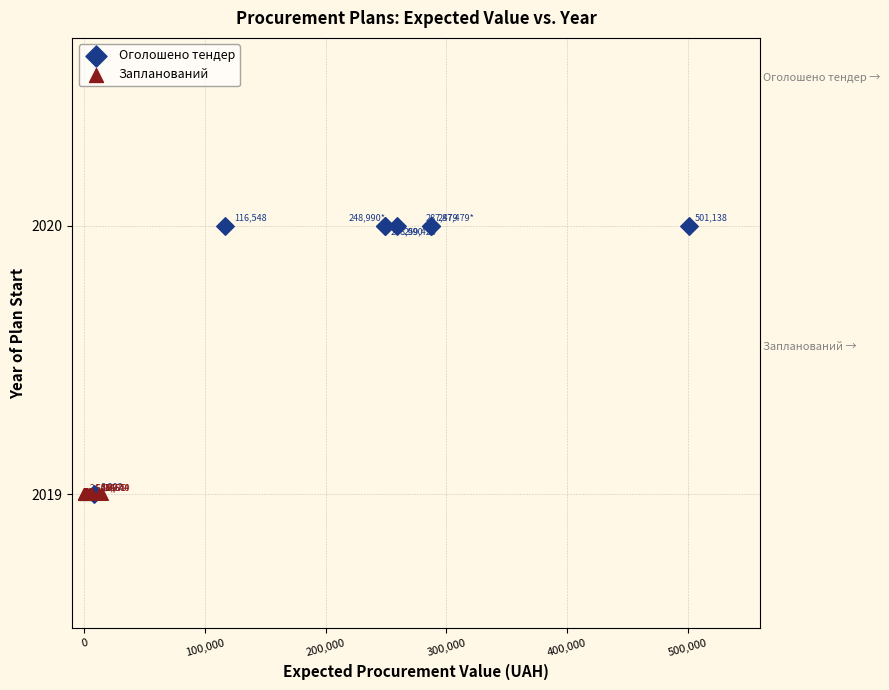

Which series contains the highest Y value?

Оголошено тендер